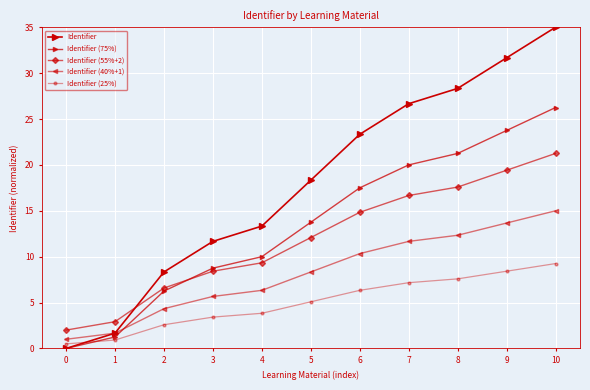

How many data points in Identifier (40%+1) are less than 8?

5